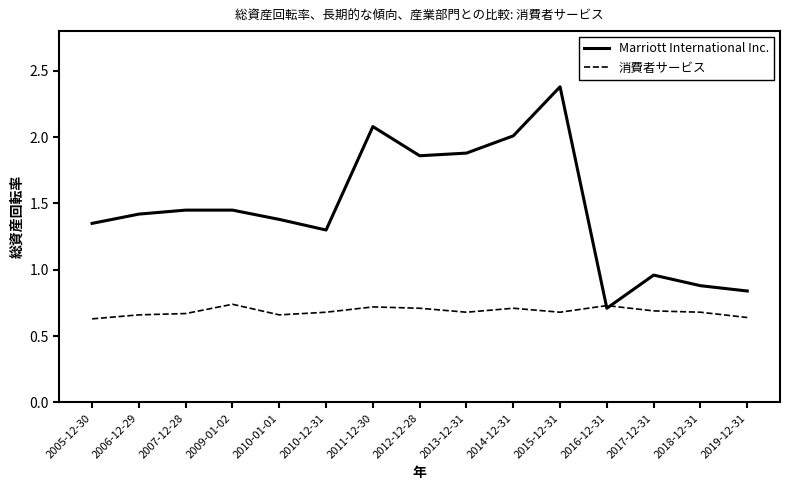

How many categories are shown in the chart?

15